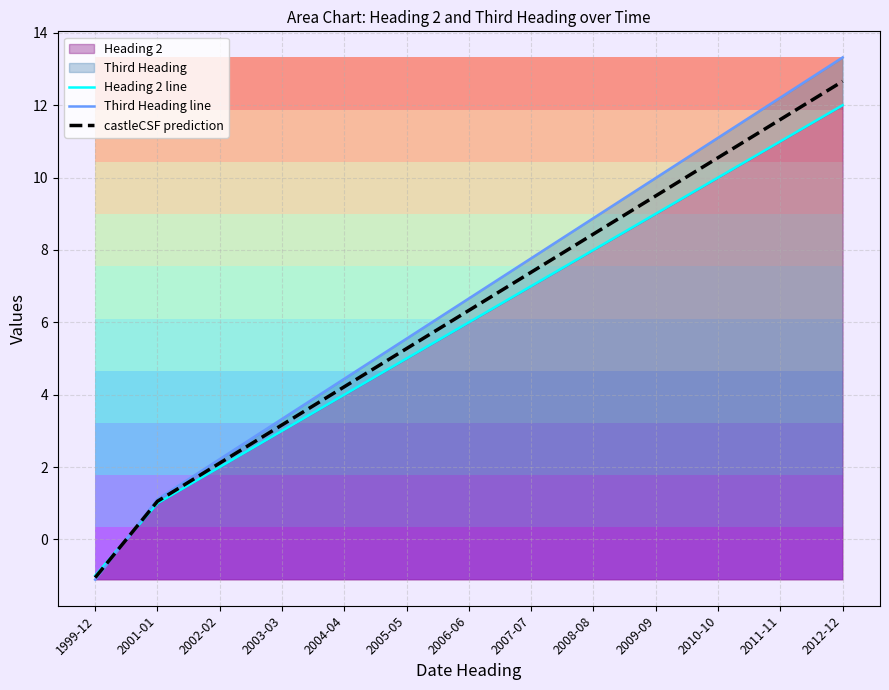

How many data points in Heading 2 line are less than 6?

6